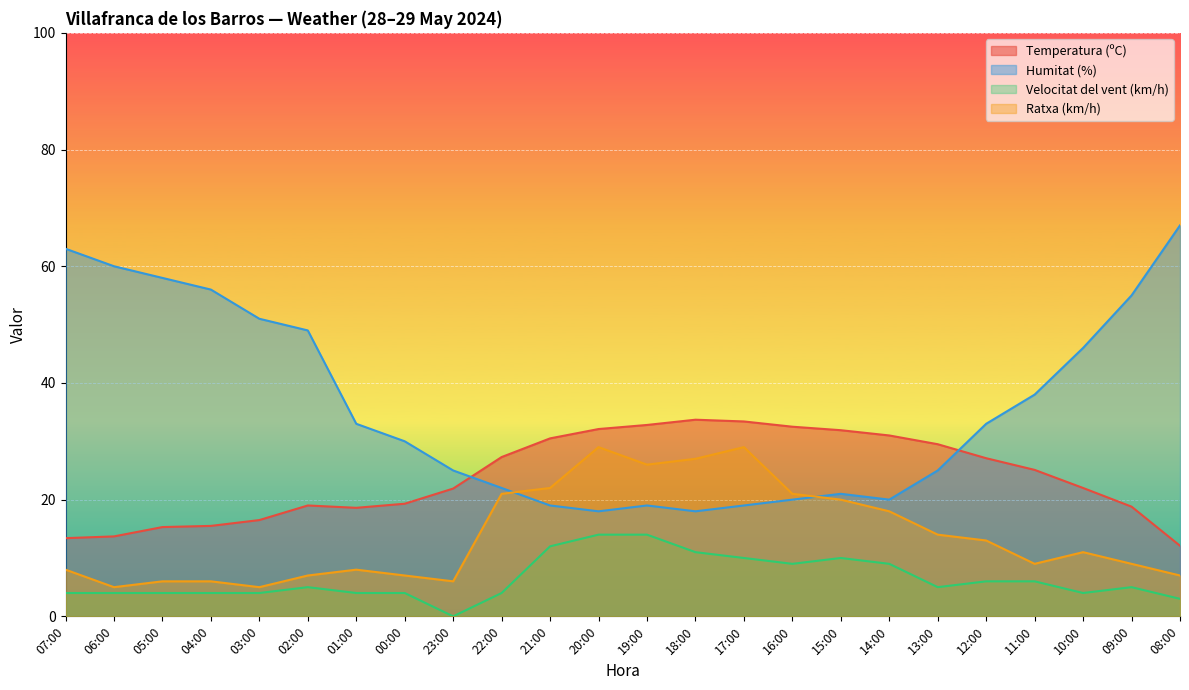

What is the difference between the maximum and minimum values in the Velocitat del vent (km/h) series?

14.0